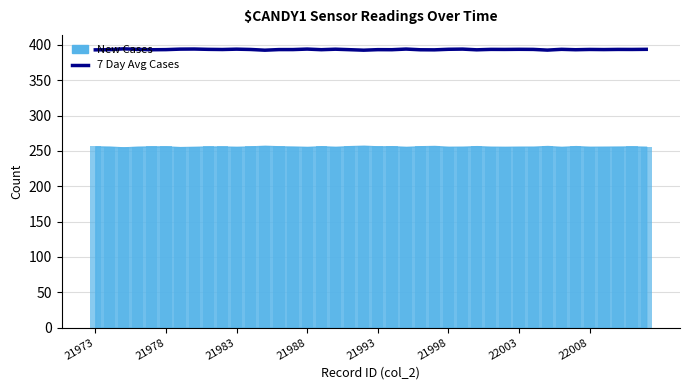

What is the difference between the maximum and minimum values?

1.9